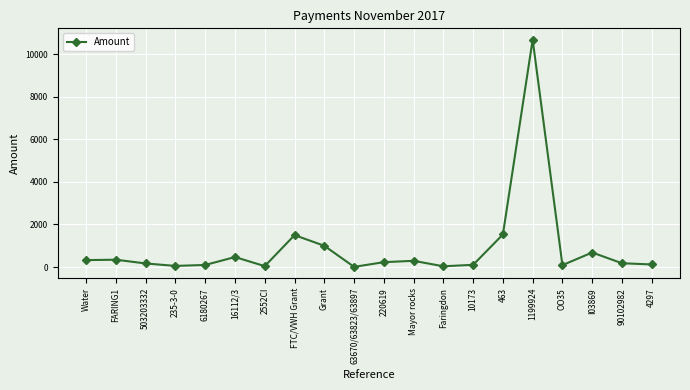

What is the difference between the maximum and minimum values?

10669.2